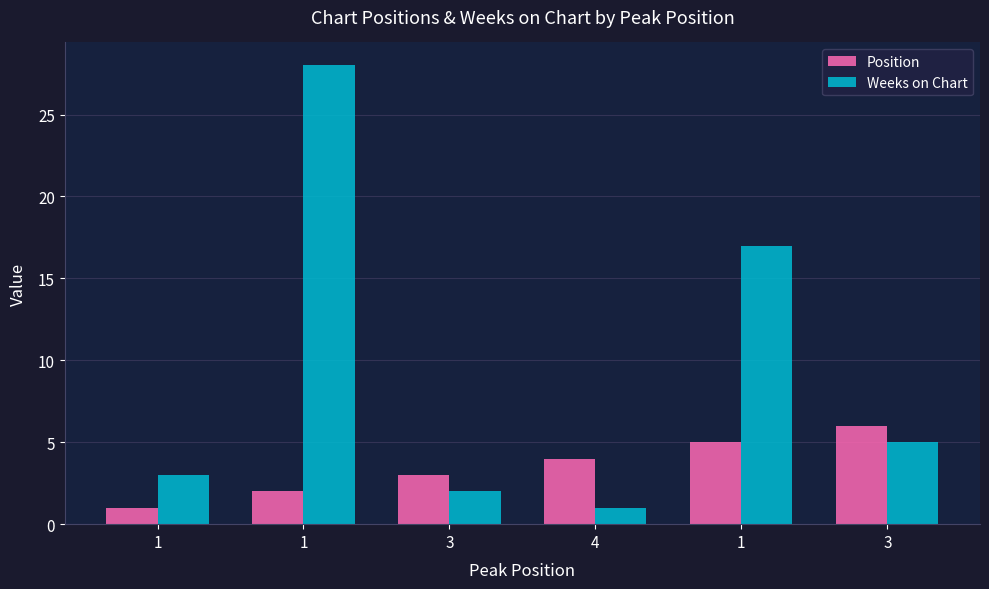

Does the chart contain any negative values?

No